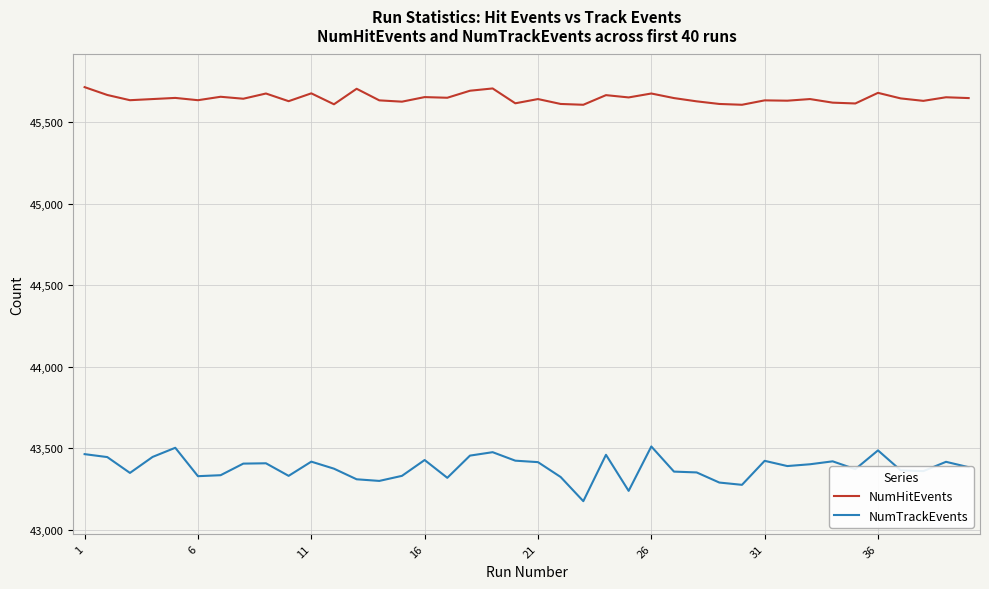

What is the minimum value shown in the chart?

43177